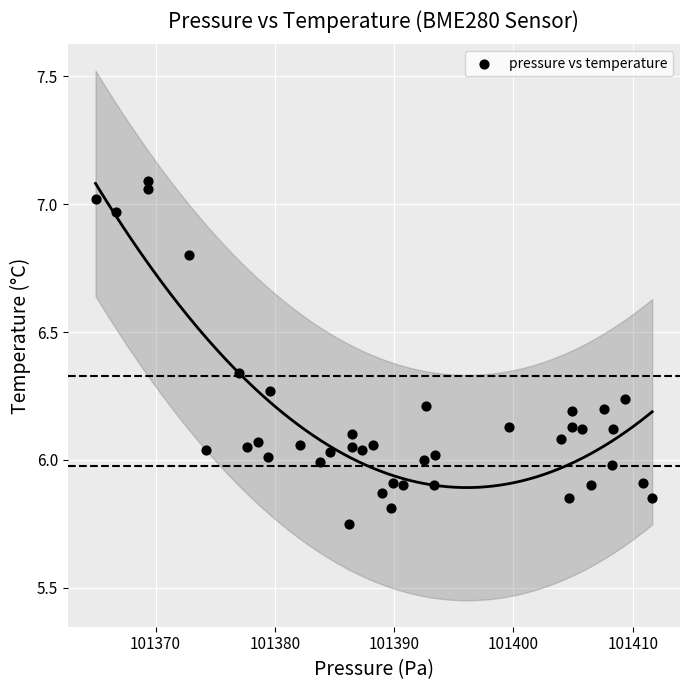

What is the range of Y values (max minus min)?

1.3